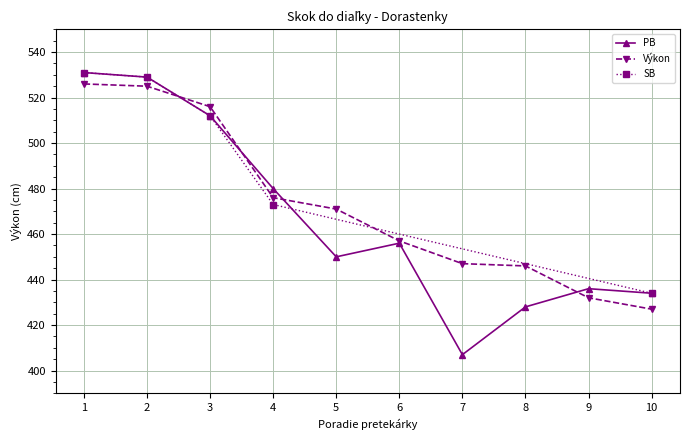

At which label does PB reach its minimum?

7